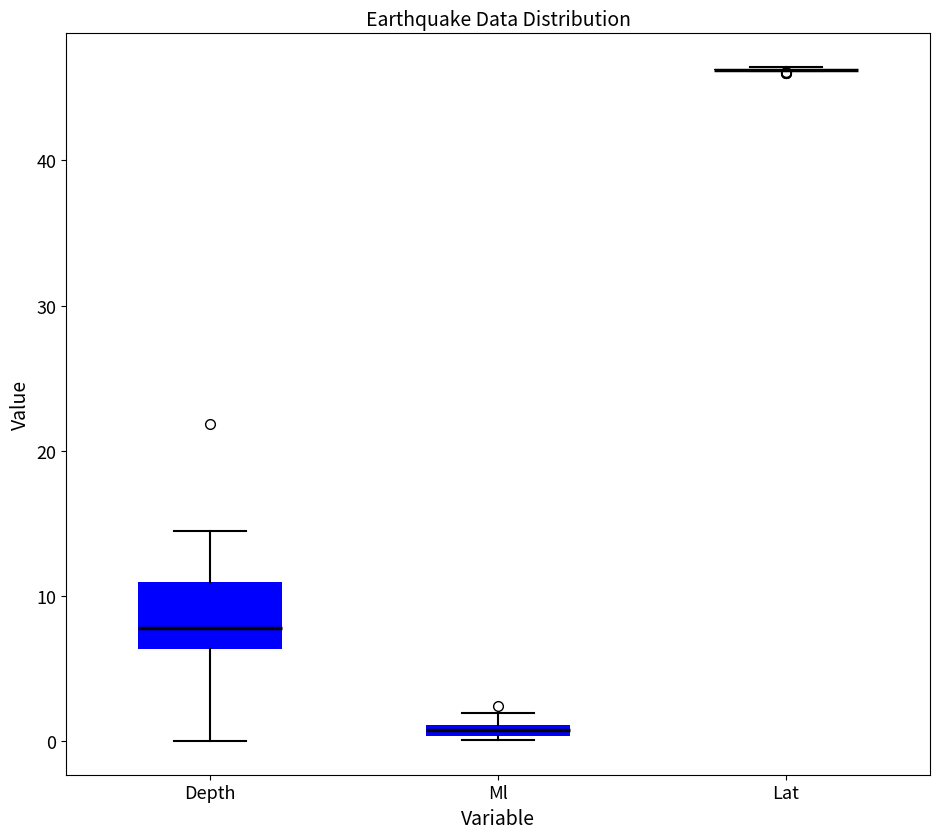

Where is the lower edge of the box for Ml on the y-axis? The values are not printed on the chart, so give them approximately, as read against the axis.

0